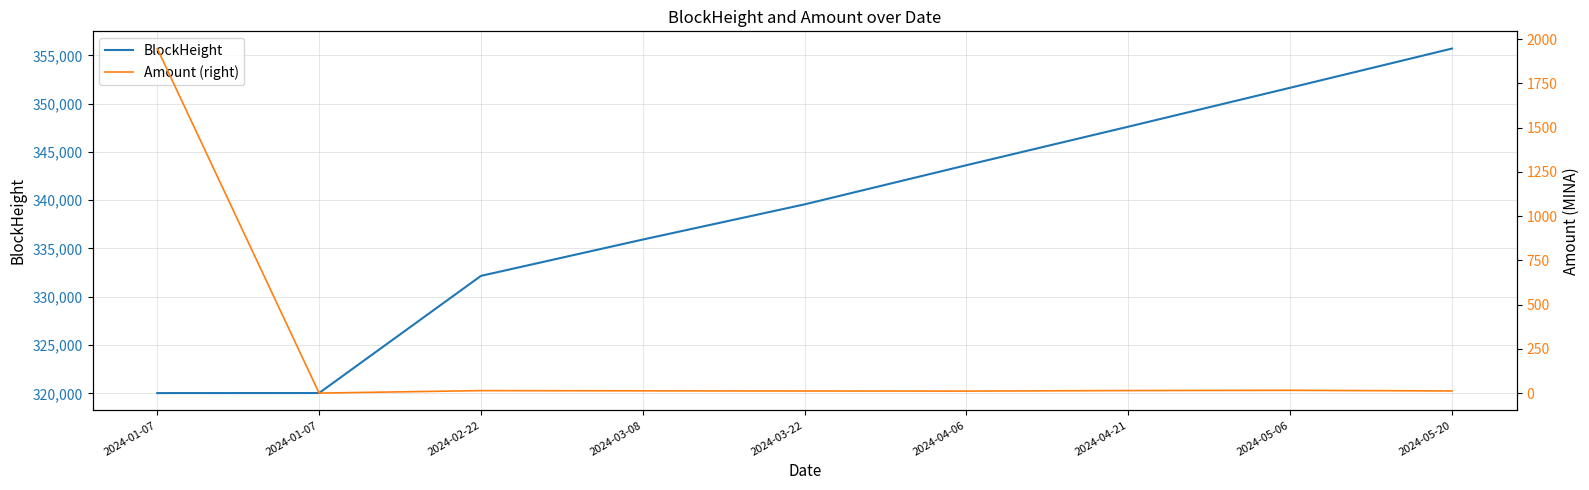

Which series has the largest total across all categories?

BlockHeight